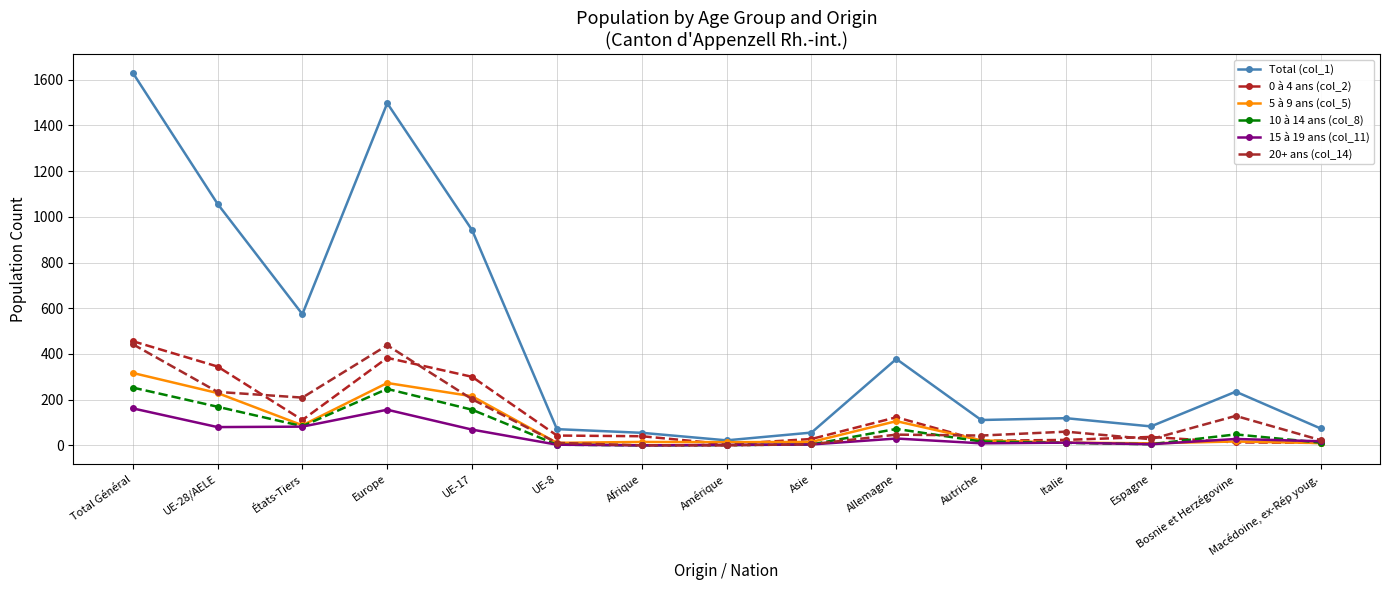

What is the total value across all series at Total Général?

3262